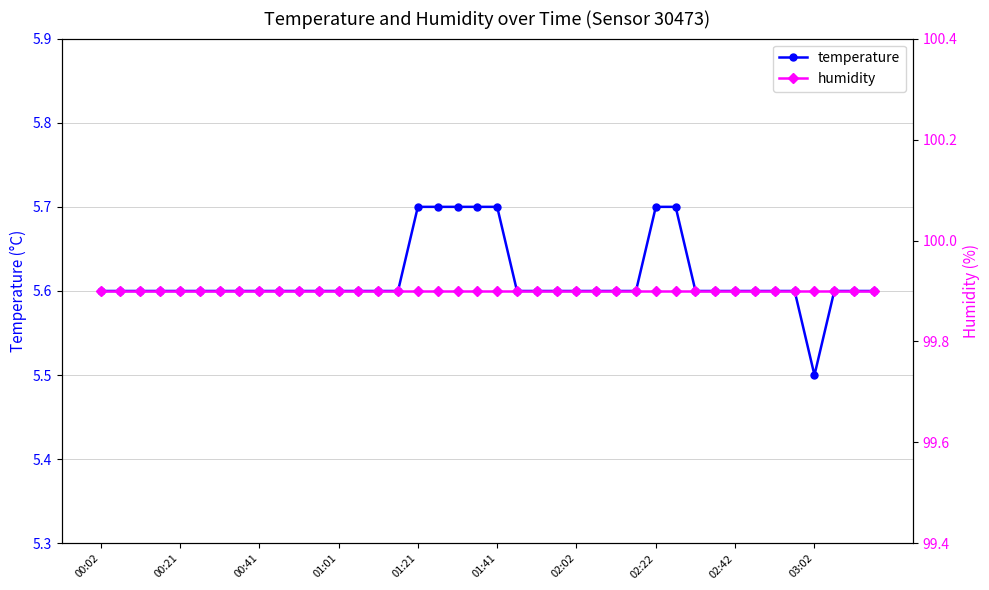

What is the total value across all series at 39?

105.5